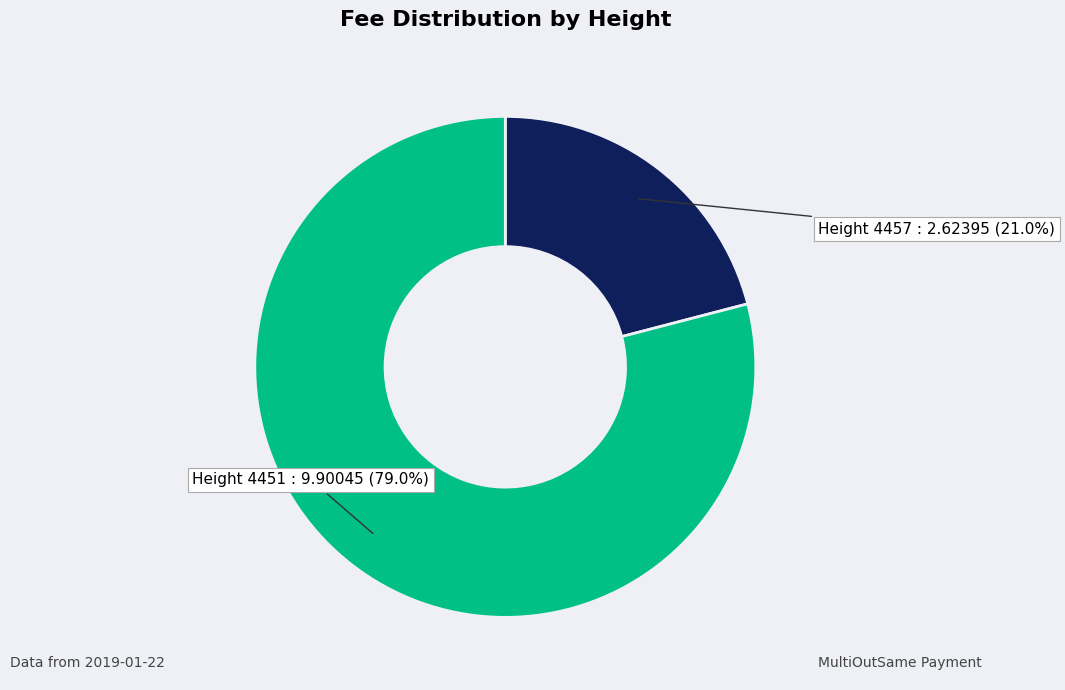

Is there a majority slice in this chart?

Yes